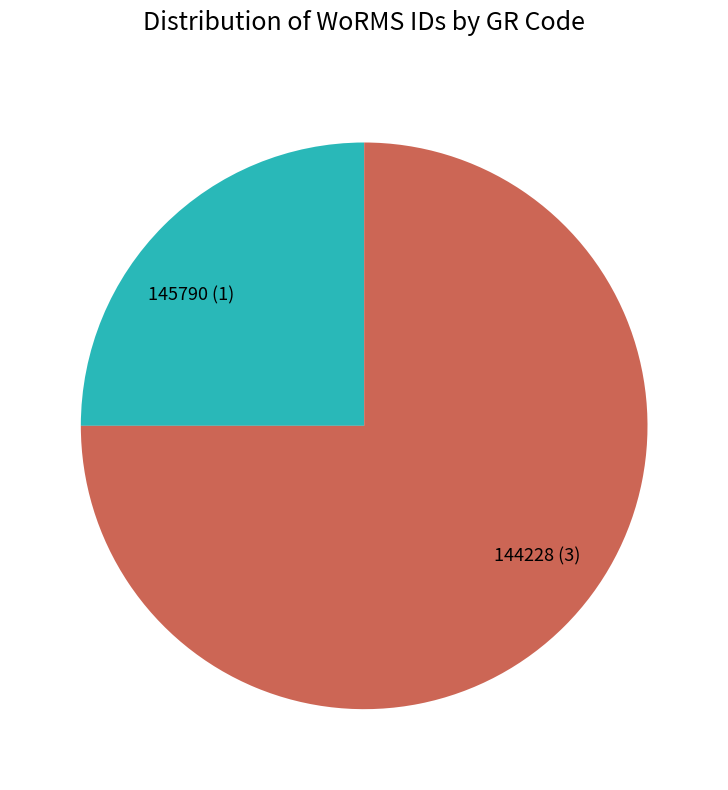

Which category has the biggest portion of the pie?

144228 (3)